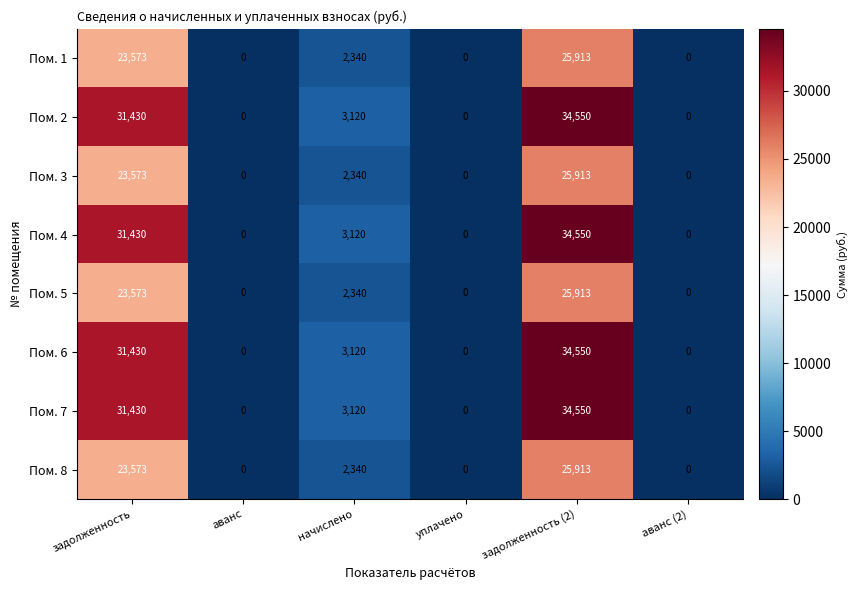

True or false: Пом. 8 has a value of -15393 at аванс (2).

False